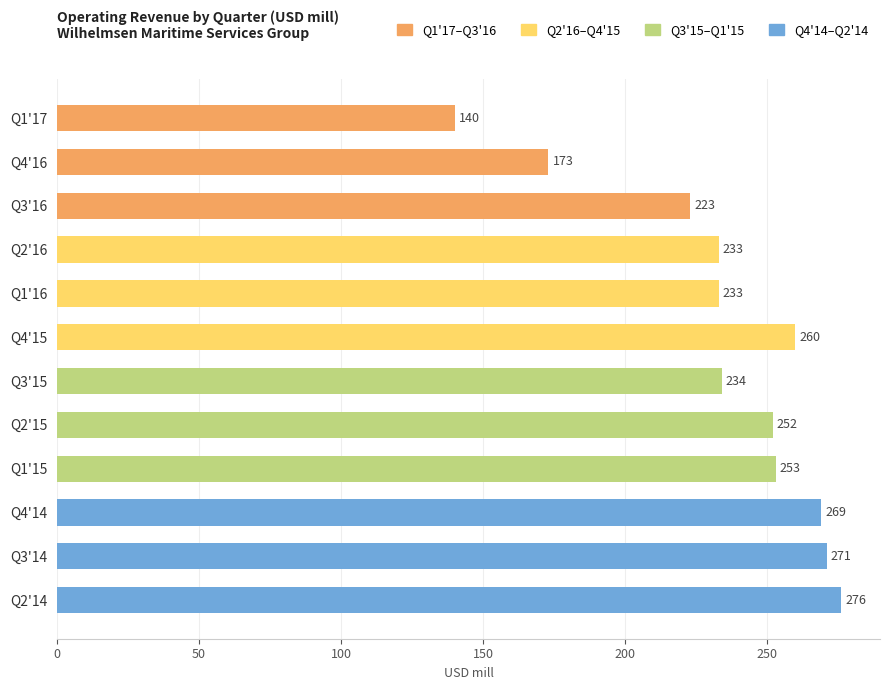

How many data points does each series have?

12